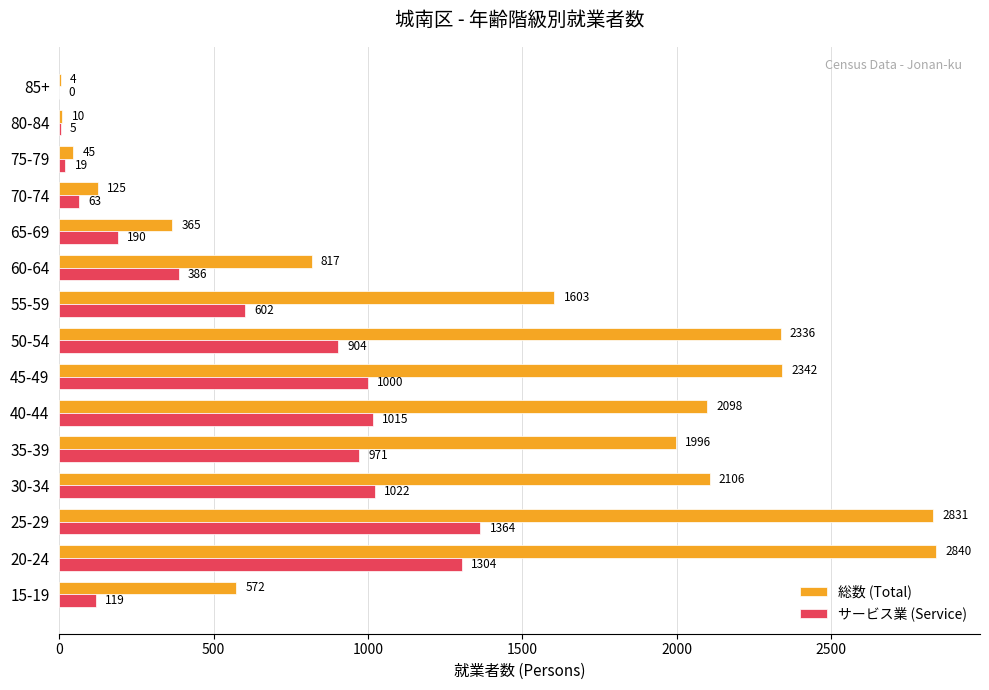

What is the sum of the サービス業 (Service) values at 35-39 and 75-79?

990